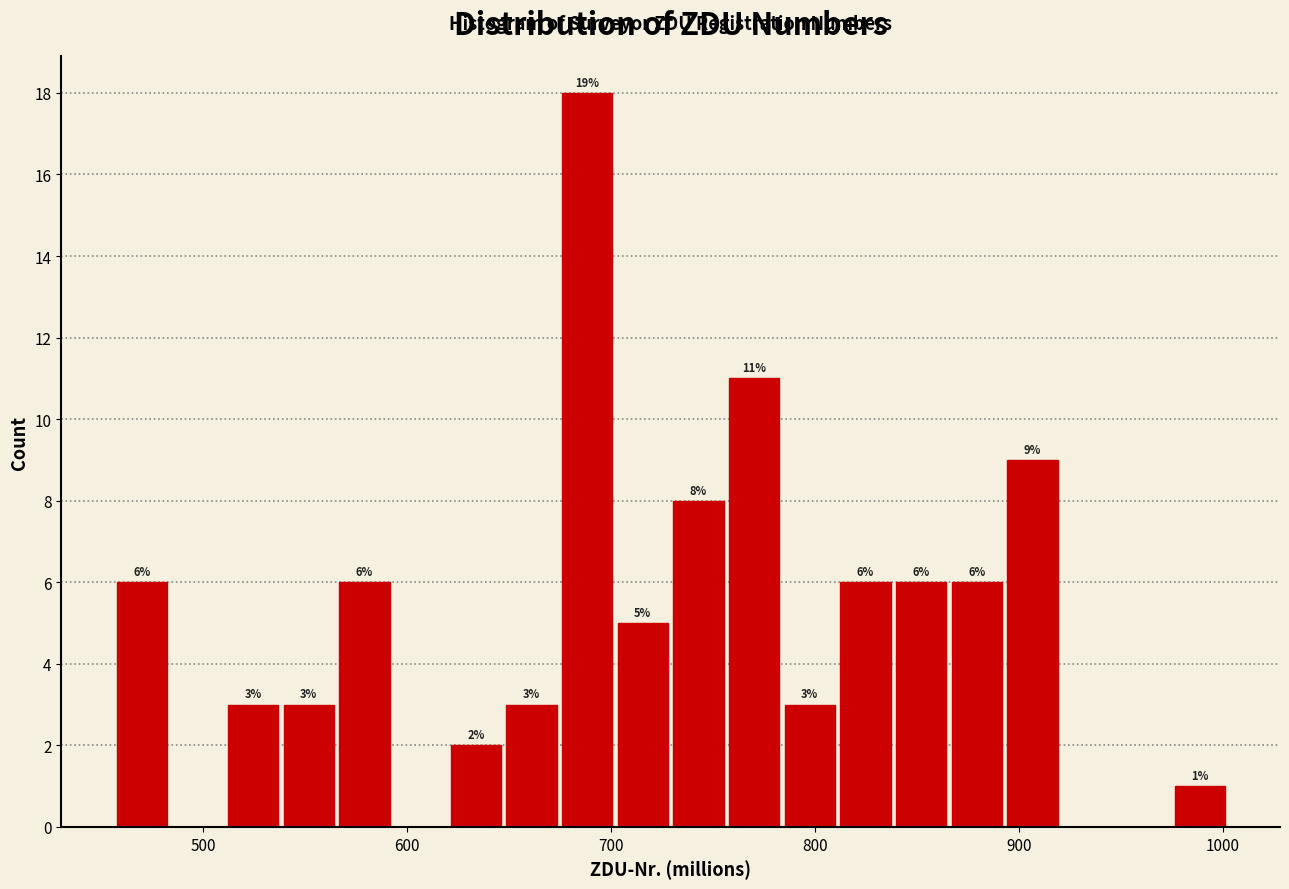

Read against the x-axis, roughly where is the centre of the tallest bar?

690